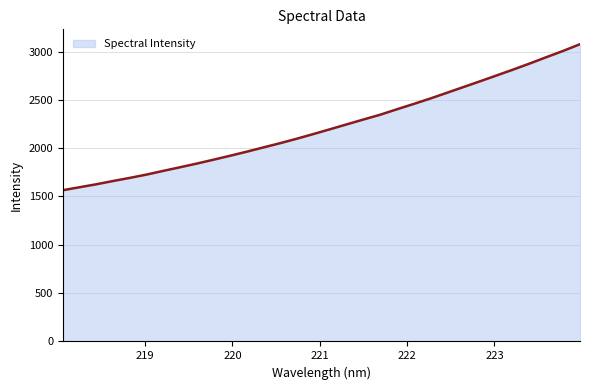

What is the minimum value shown in the chart?

1565.1